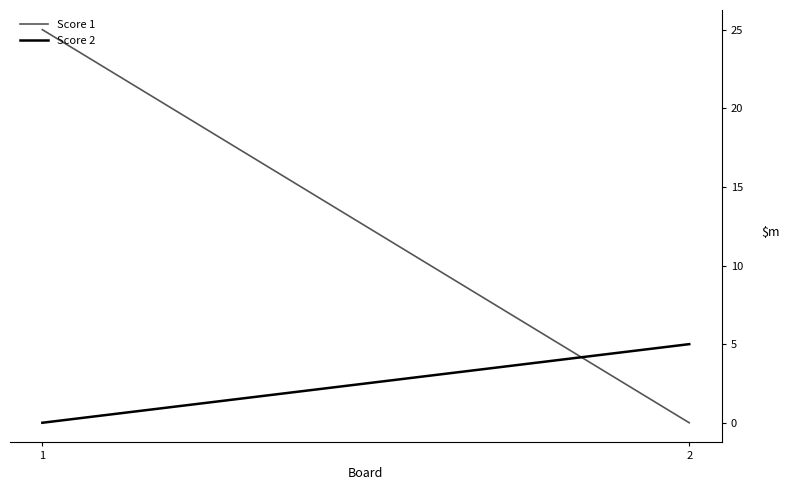

What is the spread (max minus min) of values at 2?

5